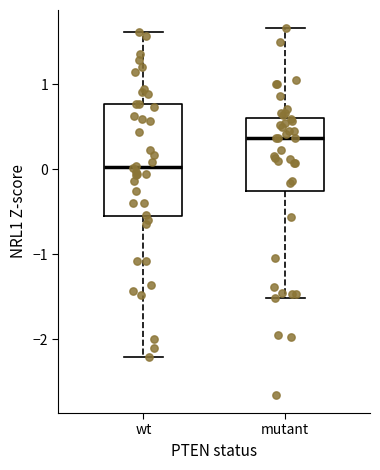

Reading left to right, transcribe this box plot: for each box, give where its median line is, the range the box spans, and where its two whiskers end, as read against the y-axis. The values are not printed on the chart, so give them approximately, as read against the axis.

wt: median 0.0, box -0.6 to 0.8, whiskers -2.2 to 1.6
mutant: median 0.4, box -0.3 to 0.6, whiskers -1.5 to 1.7